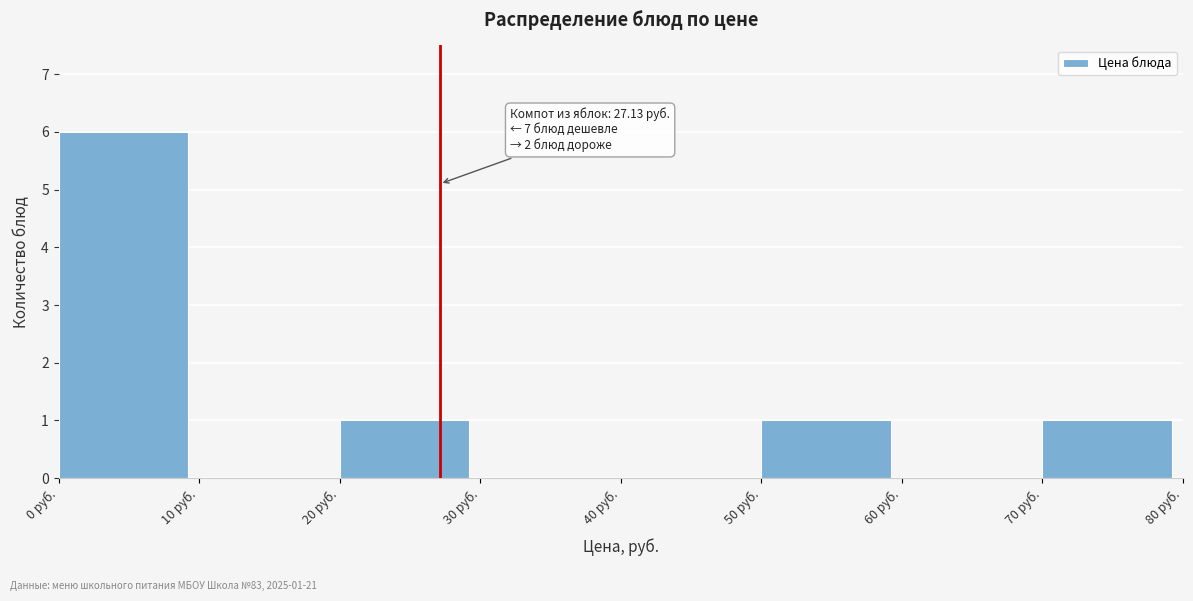

Over which range of the x-axis is the bar tallest?

0 to 10